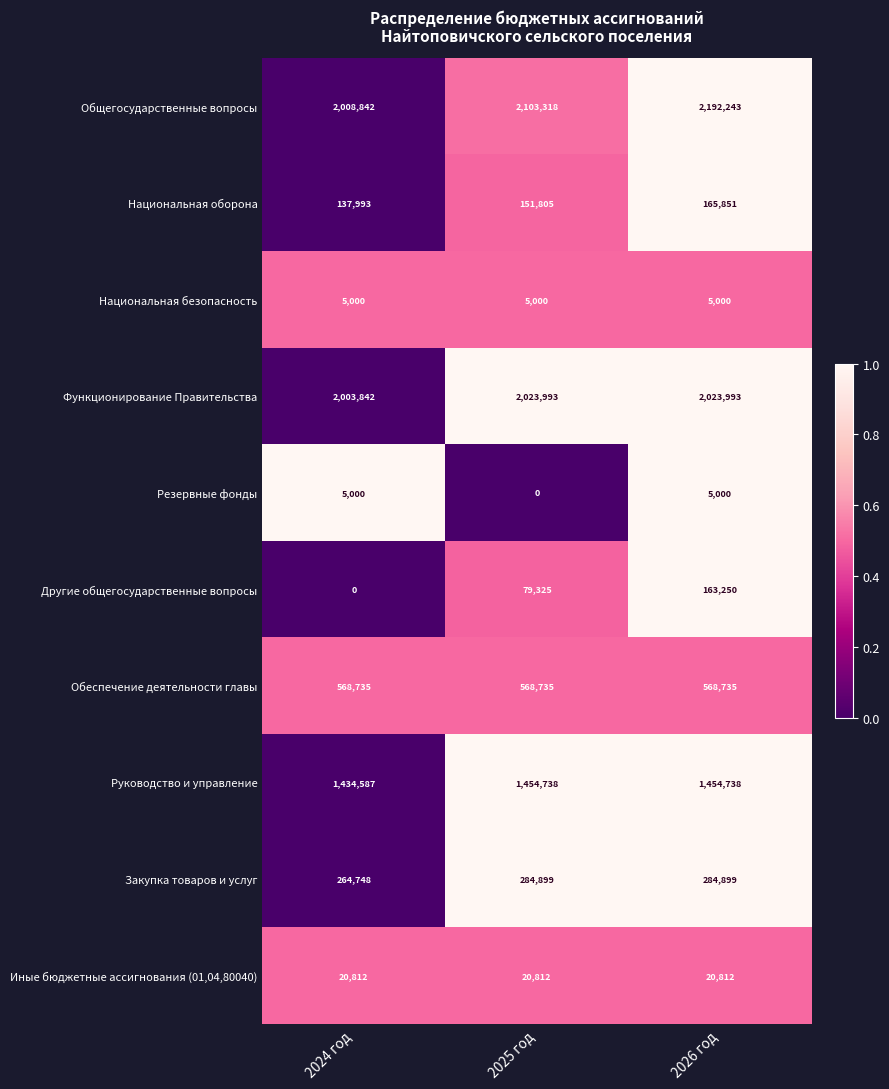

Which series has the widest spread of values?

Общегосударственные вопросы